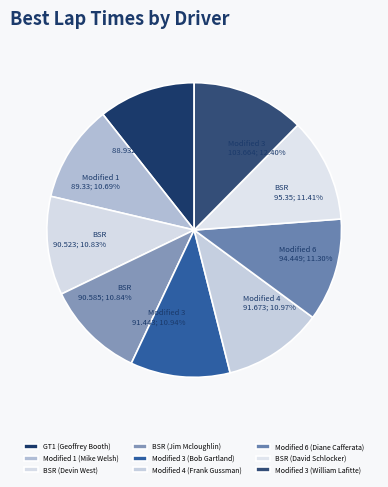

What is the total percentage of BSR (David Schlocker) and Modified 3 (Bob Gartland)?

22.3%